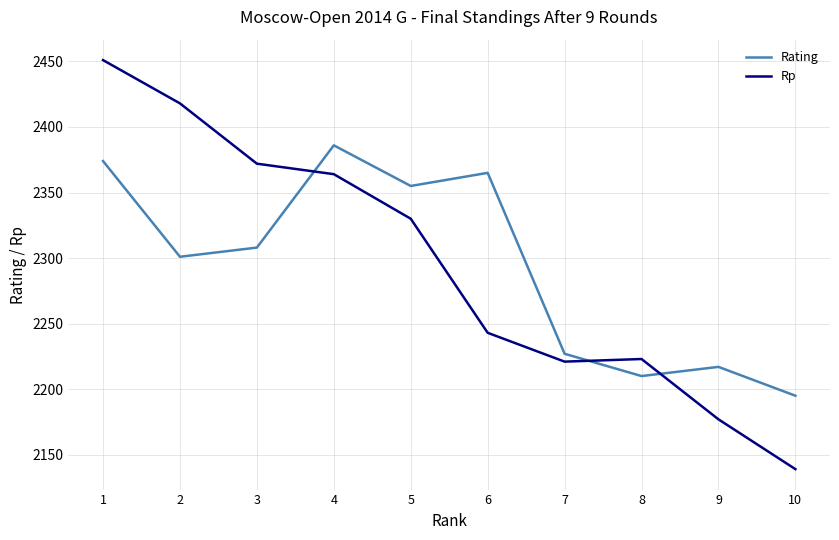

Which category has the highest value across all series?

1